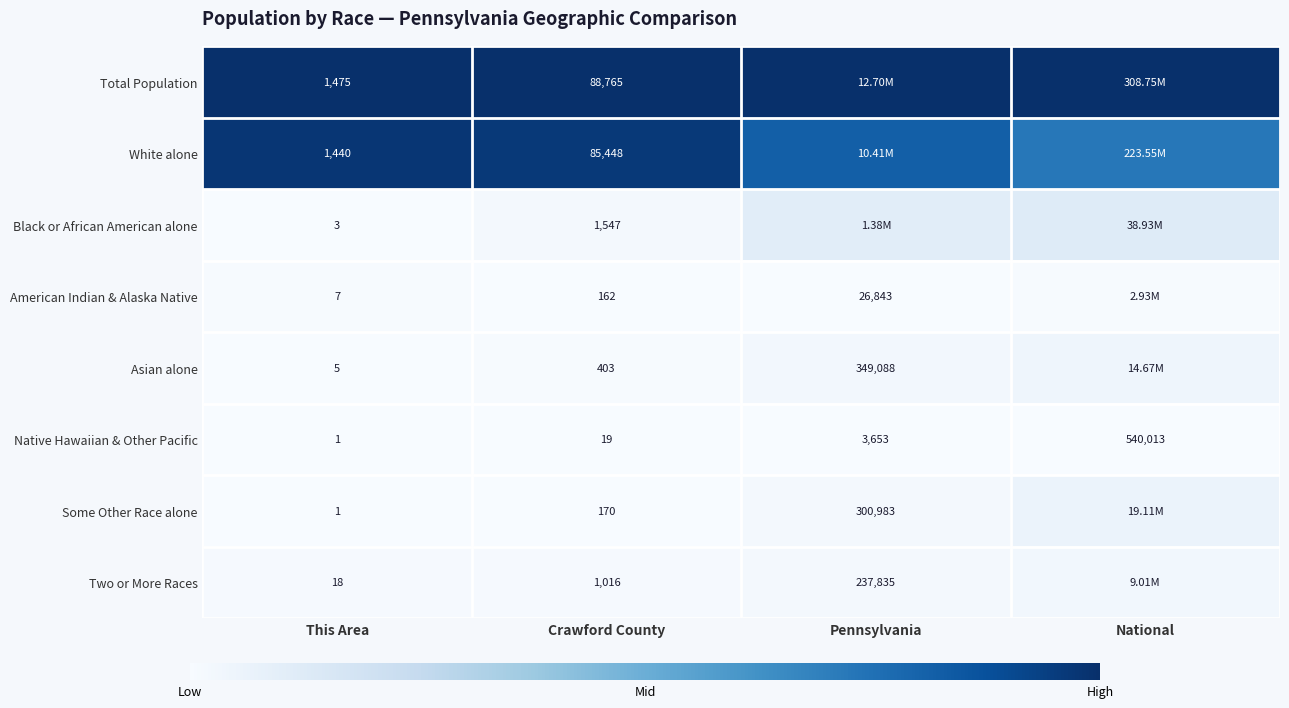

At how many categories does at least one series exceed 0?

4